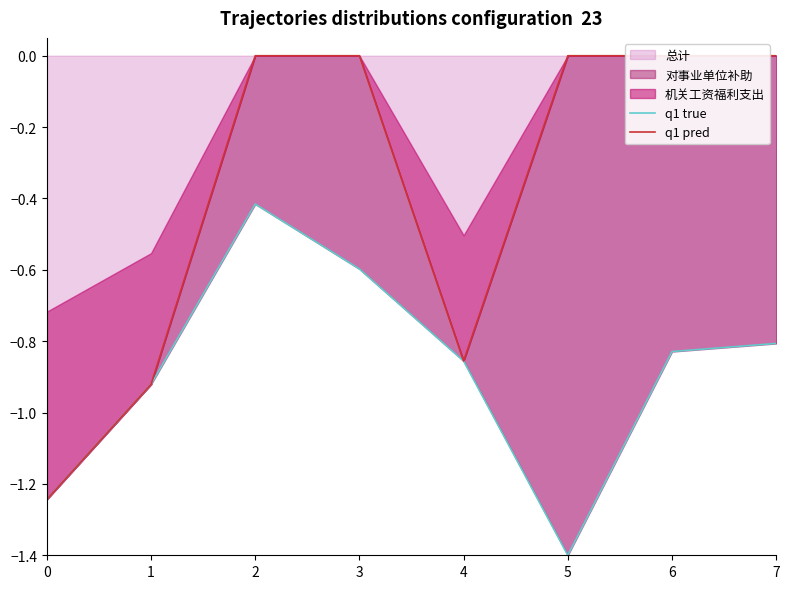

How many interior local peaks does the q1 true series have?

1